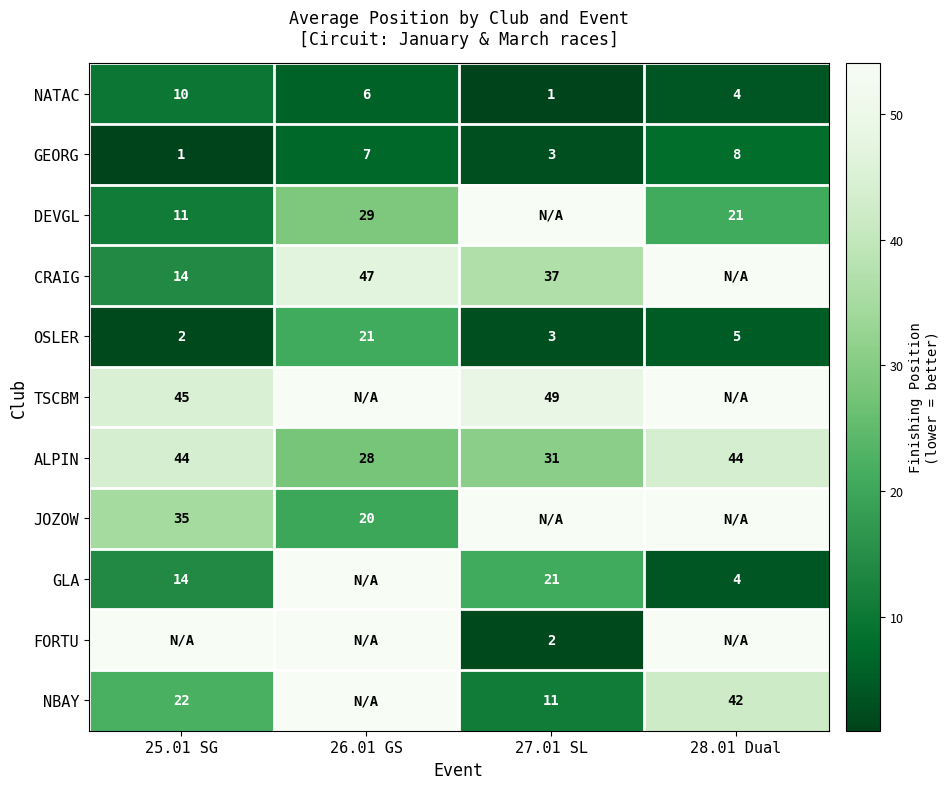

Is the value of JOZOW at 26.01 GS greater than the value of NBAY at 27.01 SL?

Yes